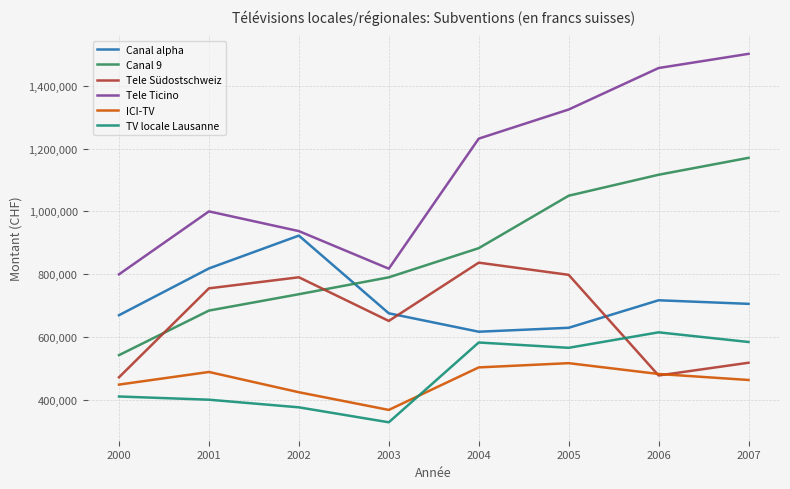

What is the maximum value shown in the chart?

1501158